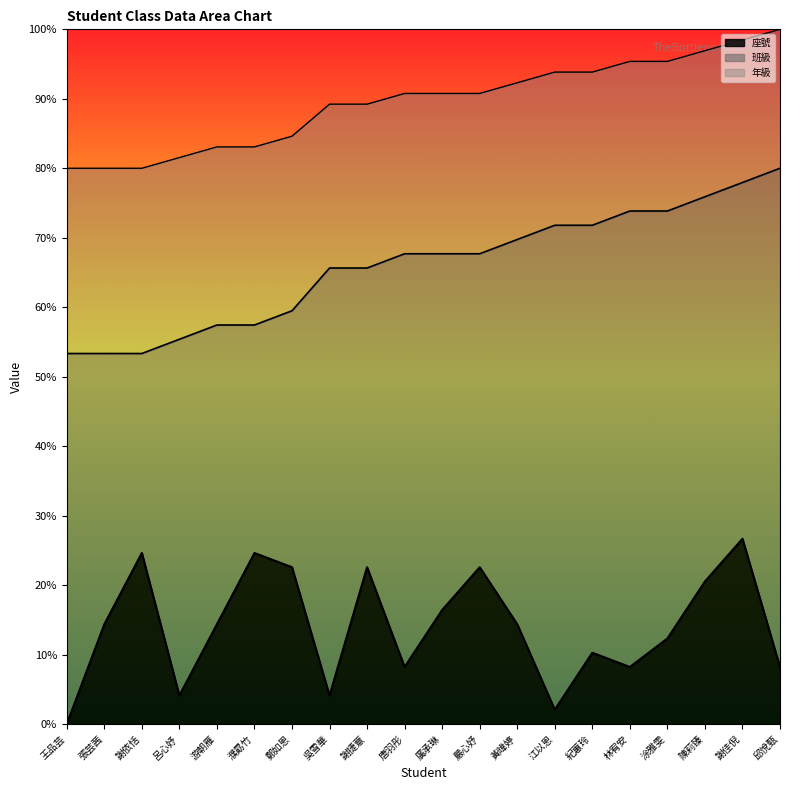

Reading left to right, extract all data points from this chart.

年級: 400.0	400.0	400.0	415.4	430.8	430.8	446.2	492.3	492.3	507.7	507.7	507.7	523.1	538.5	538.5	553.8	553.8	569.2	584.6	600.0
班級: 600.0	600.0	600.0	611.5	623.1	623.1	634.6	669.2	669.2	680.8	680.8	680.8	692.3	703.8	703.8	715.4	715.4	726.9	738.5	750.0
座號: 0.0	107.7	184.6	30.8	107.7	184.6	169.2	30.8	169.2	61.5	123.1	169.2	107.7	15.4	76.9	61.5	92.3	153.8	200.0	61.5